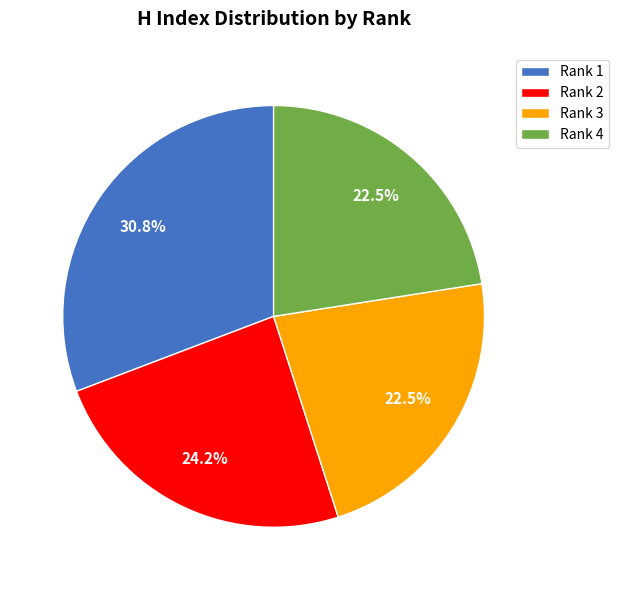

Is the sum of Rank 2 and Rank 4 greater than half?

No